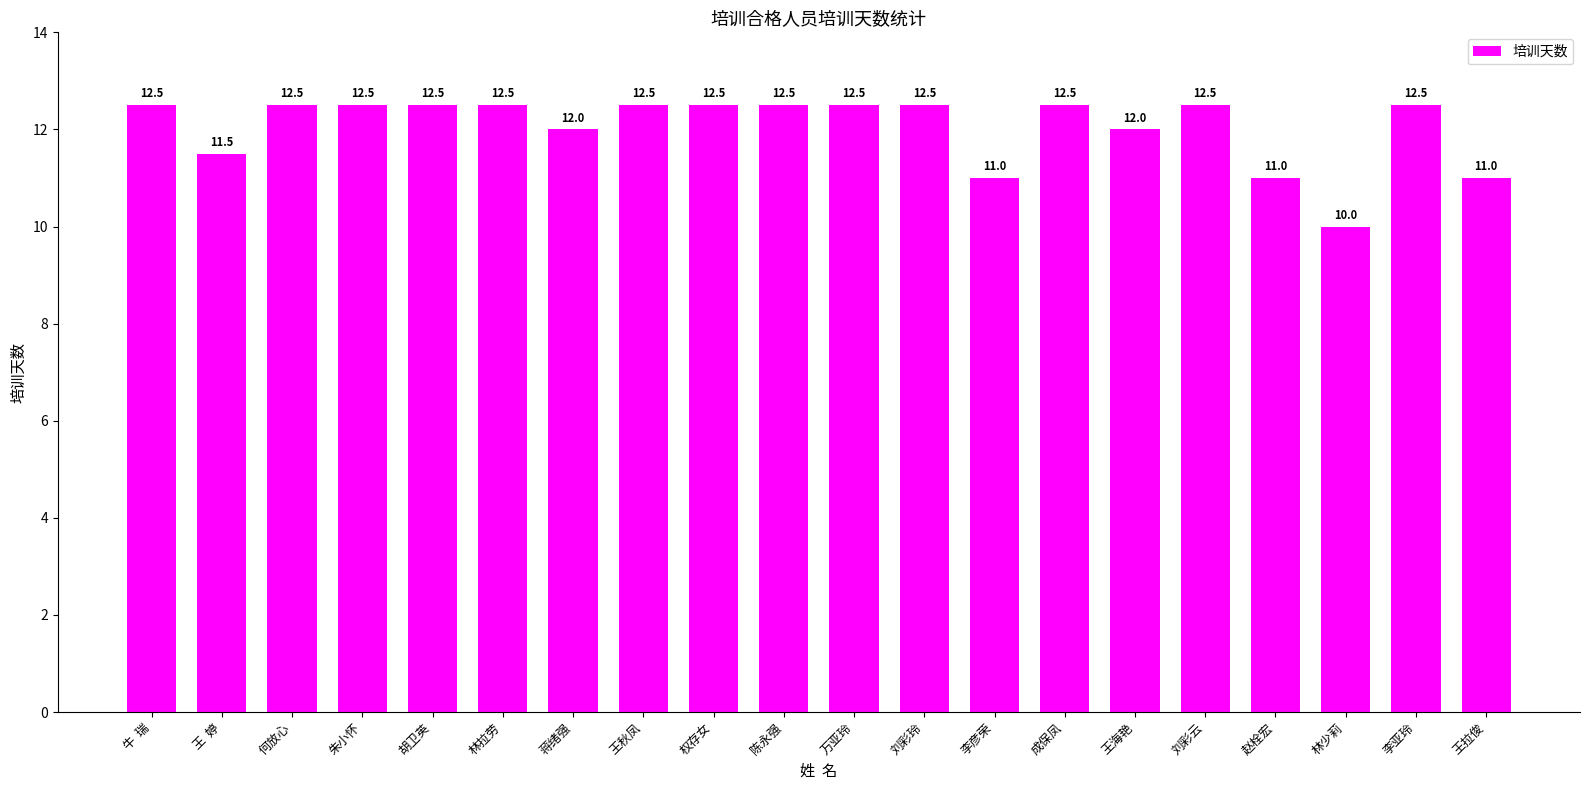

What is the value of the 9th bar from the left?

12.5